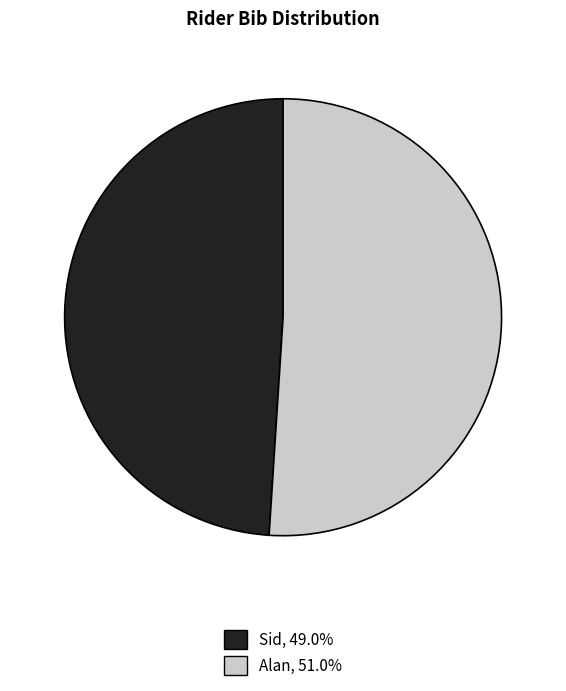

What is the ratio of the value at Sid to the value at Alan?

1.0